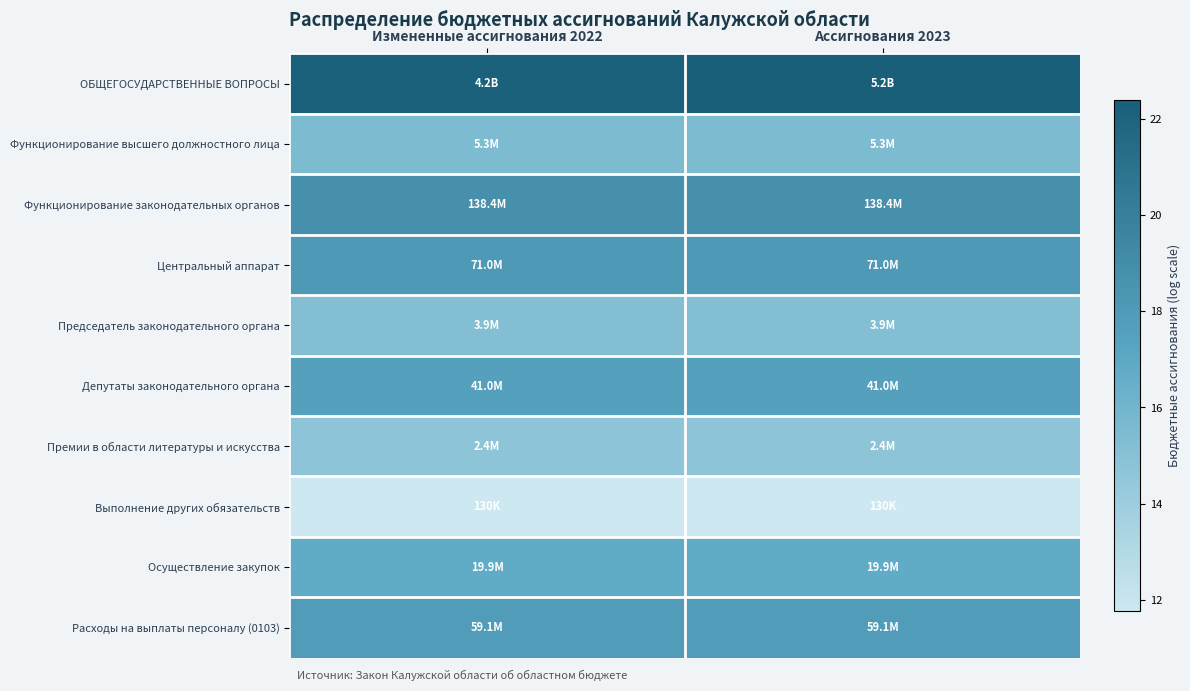

Reading left to right, transcribe all the data shown in this chart.

ОБЩЕГОСУДАРСТВЕННЫЕ ВОПРОСЫ: Измененные ассигнования 2022=22.2	Ассигнования 2023=22.4
Функционирование высшего должностного лица: Измененные ассигнования 2022=15.5	Ассигнования 2023=15.5
Функционирование законодательных органов: Измененные ассигнования 2022=18.7	Ассигнования 2023=18.7
Центральный аппарат: Измененные ассигнования 2022=18.1	Ассигнования 2023=18.1
Председатель законодательного органа: Измененные ассигнования 2022=15.2	Ассигнования 2023=15.2
Депутаты законодательного органа: Измененные ассигнования 2022=17.5	Ассигнования 2023=17.5
Премии в области литературы и искусства: Измененные ассигнования 2022=14.7	Ассигнования 2023=14.7
Выполнение других обязательств: Измененные ассигнования 2022=11.8	Ассигнования 2023=11.8
Осуществление закупок: Измененные ассигнования 2022=16.8	Ассигнования 2023=16.8
Расходы на выплаты персоналу (0103): Измененные ассигнования 2022=17.9	Ассигнования 2023=17.9